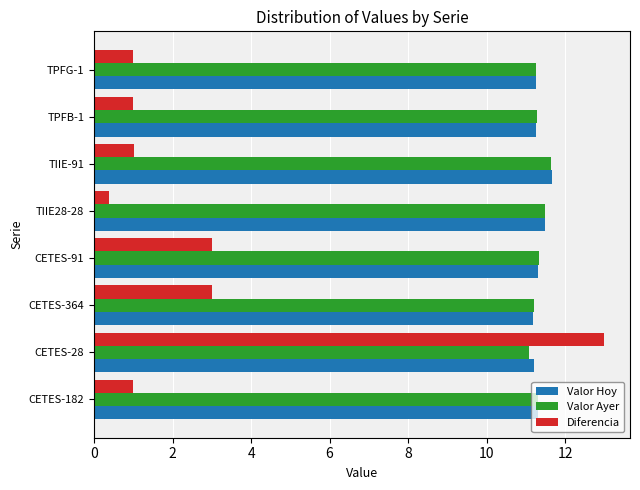

What is the total value across all series at TPFG-1?

23.5